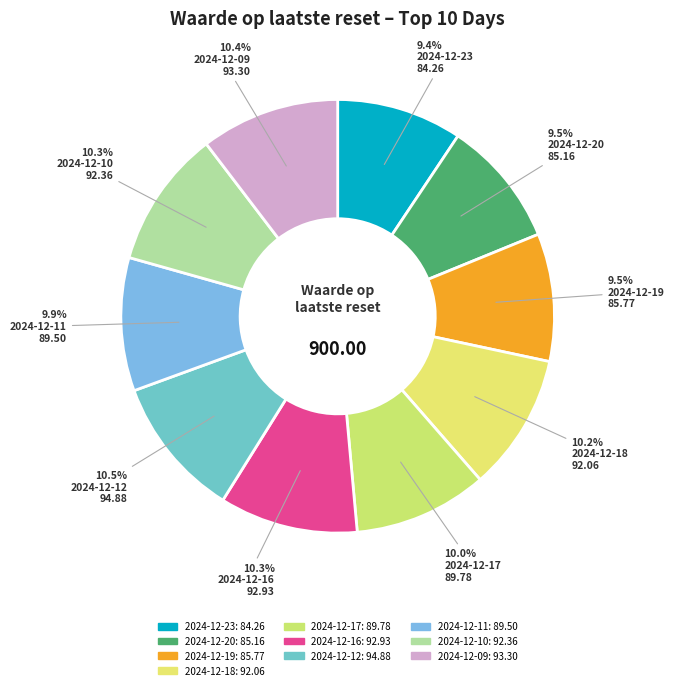

Is 2024-12-12 the majority of the pie?

No